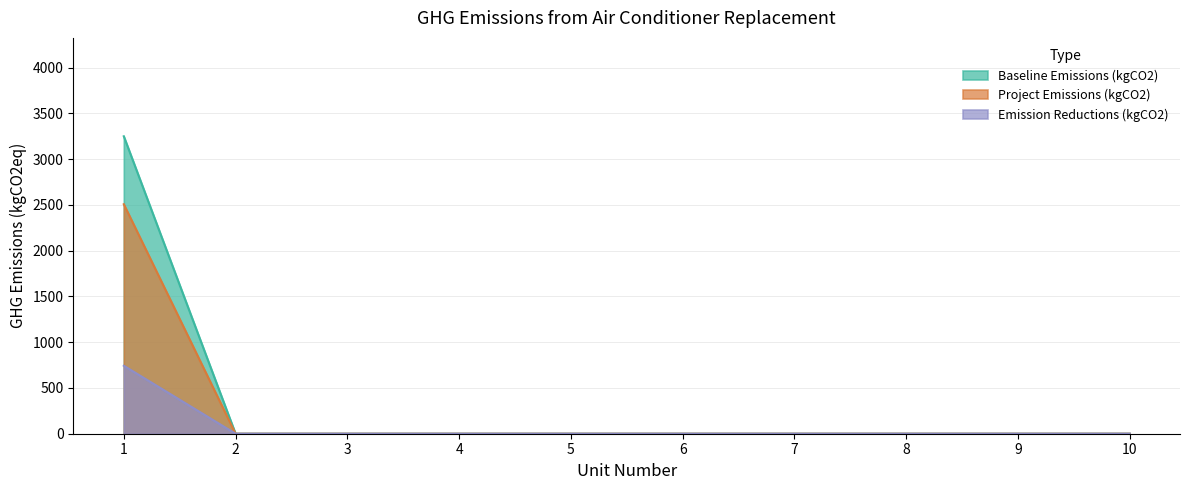

True or false: Project Emissions (kgCO2) and Baseline Emissions (kgCO2) intersect in this chart.

False